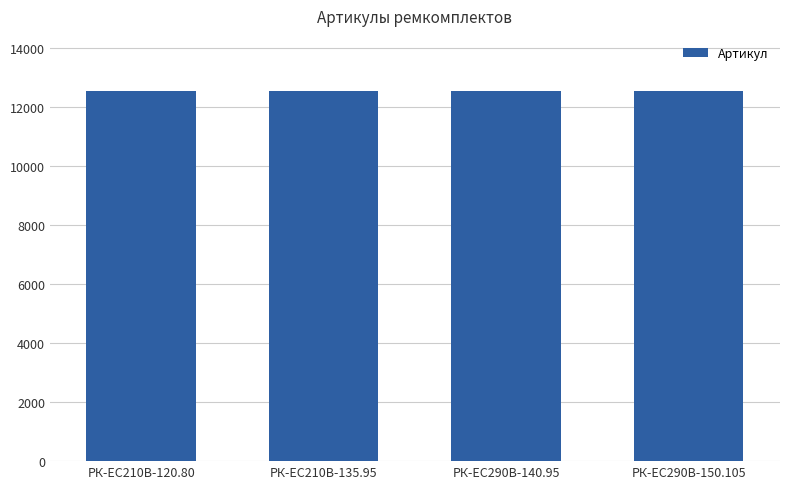

True or false: the data shows 19389 at РК-EC210В-135.95.

False